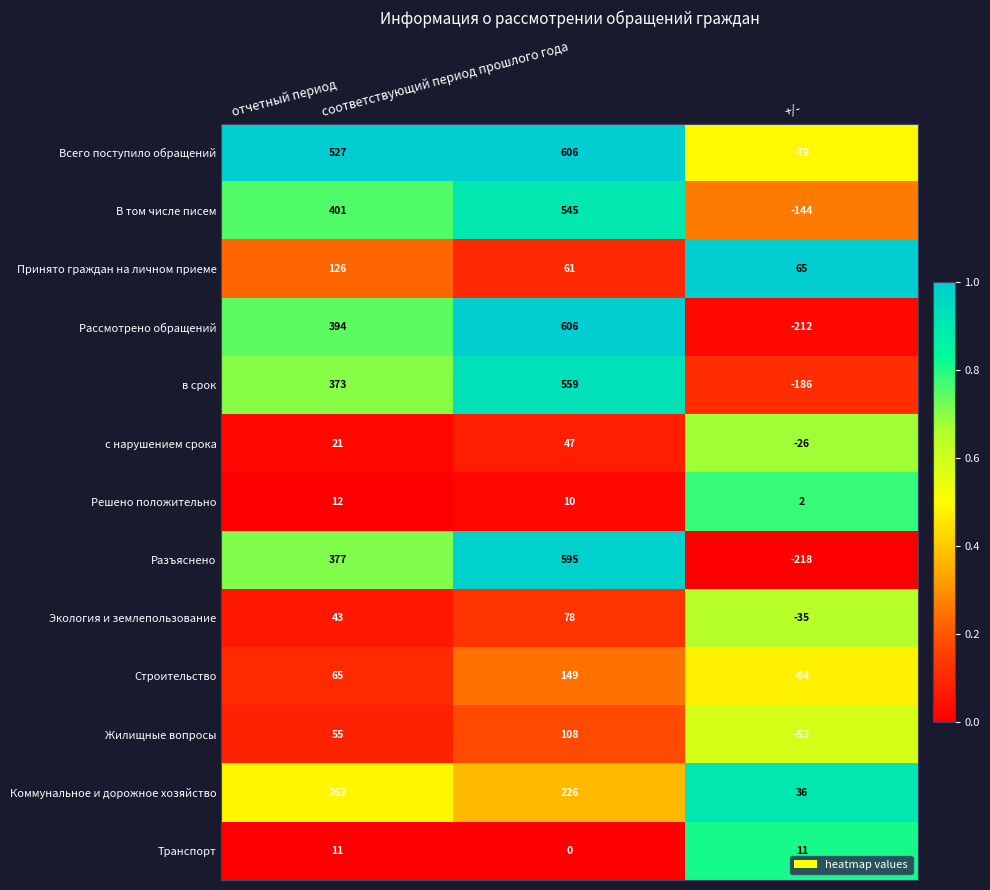

What is the maximum value shown in the chart?

606